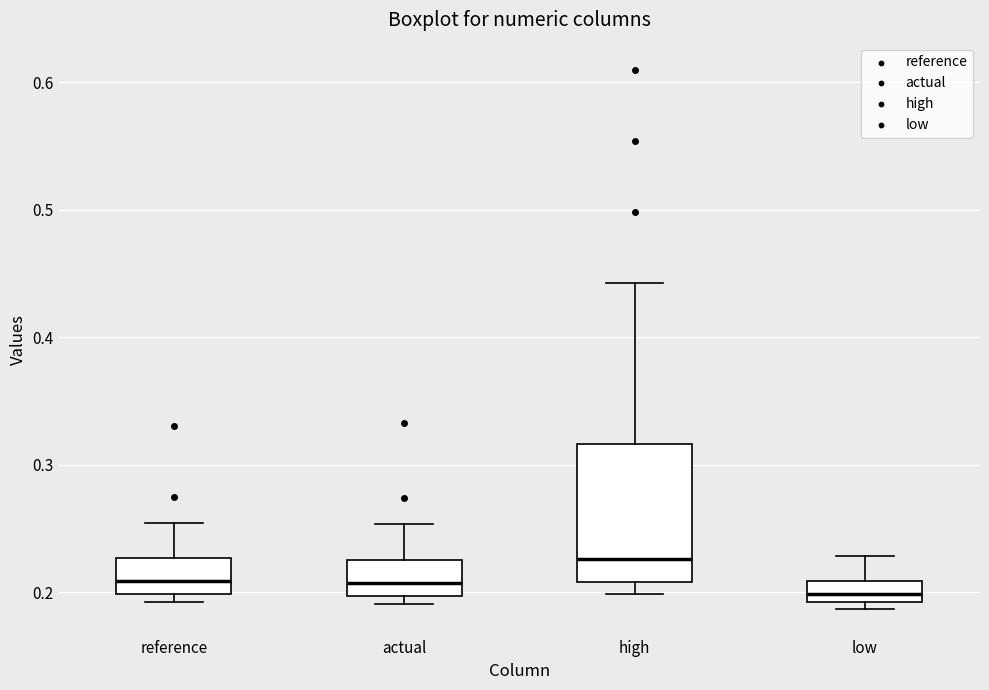

Reading left to right, read every box against the y-axis: the position of its median line, the range the box covers, and the ends of its whiskers. The values are not printed on the chart, so give them approximately, as read against the axis.

reference: median 0.21, box 0.20 to 0.23, whiskers 0.19 to 0.25
actual: median 0.21, box 0.20 to 0.23, whiskers 0.19 to 0.25
high: median 0.23, box 0.21 to 0.32, whiskers 0.20 to 0.44
low: median 0.20, box 0.19 to 0.21, whiskers 0.19 (just below the box's lower edge) to 0.23